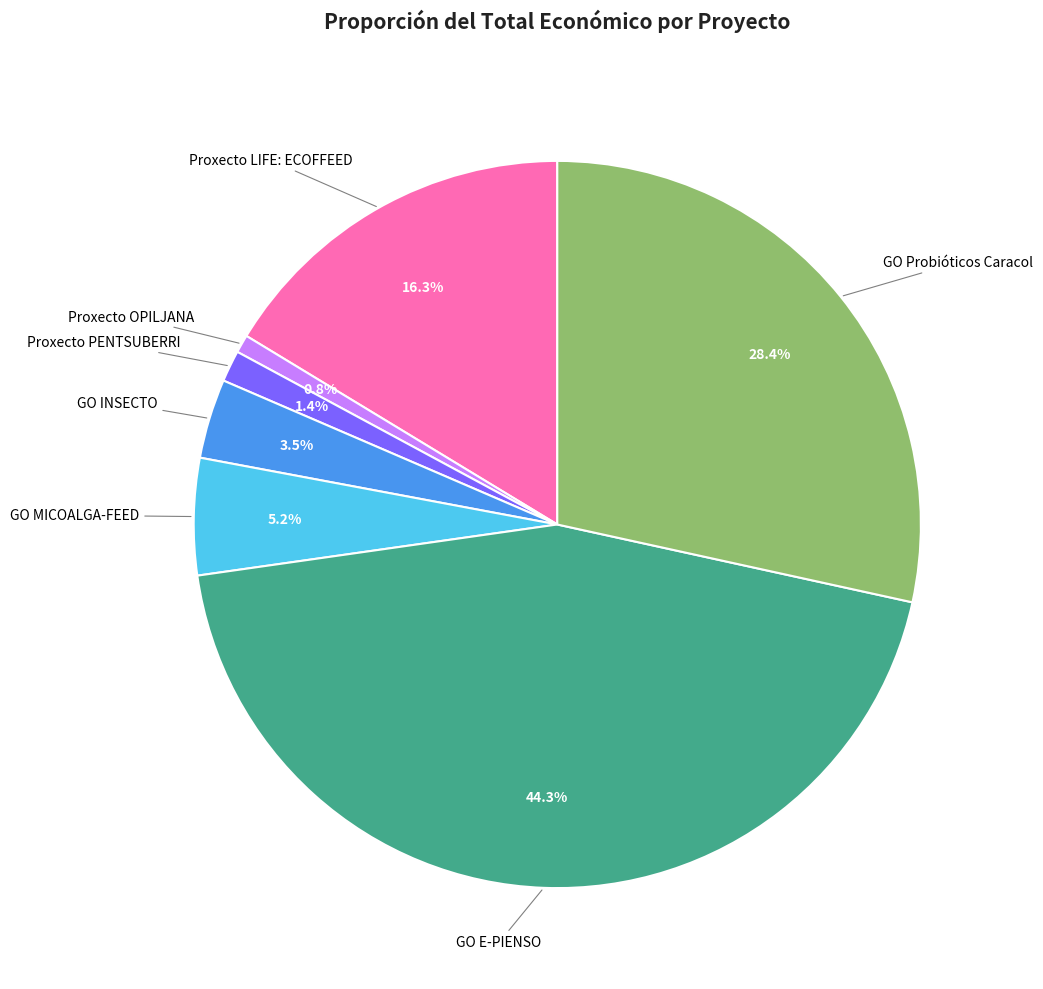

To the nearest percent, what is the average slice percentage?

14%